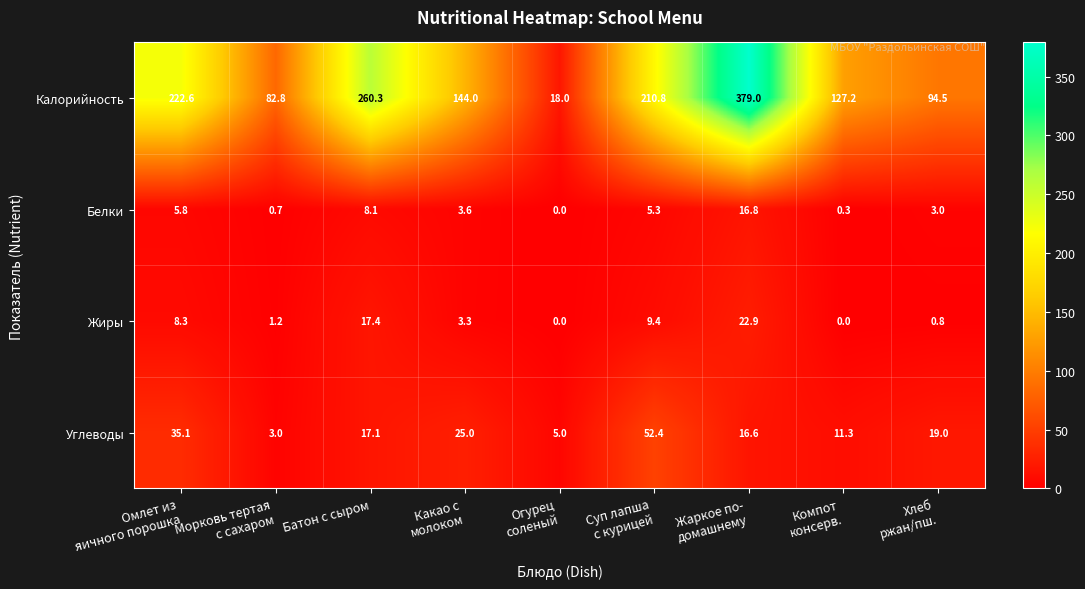

True or false: Калорийность has a value of 260.3 at Батон с сыром.

True